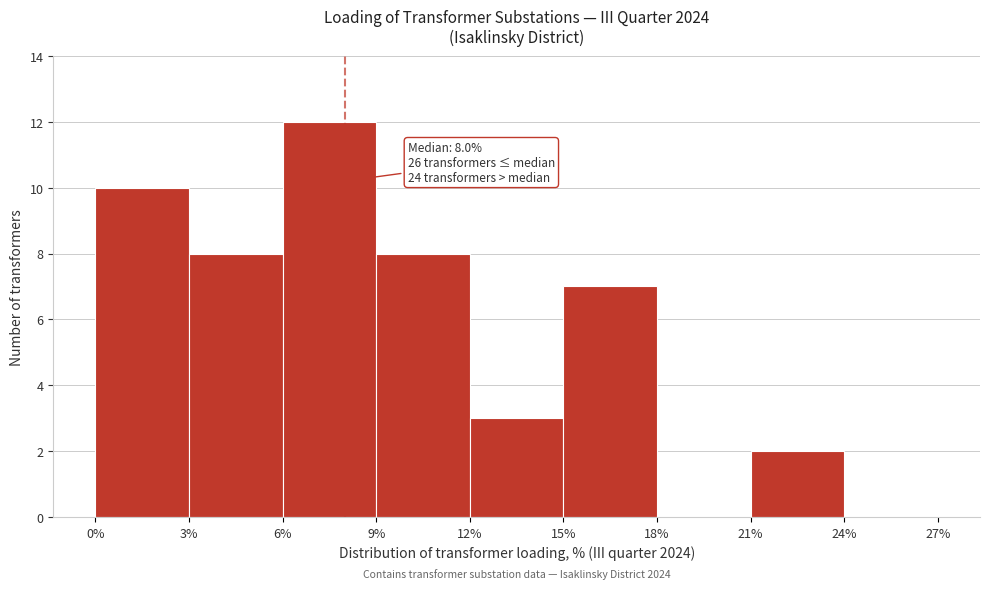

Over which range of the x-axis is the bar tallest?

6% to 9%